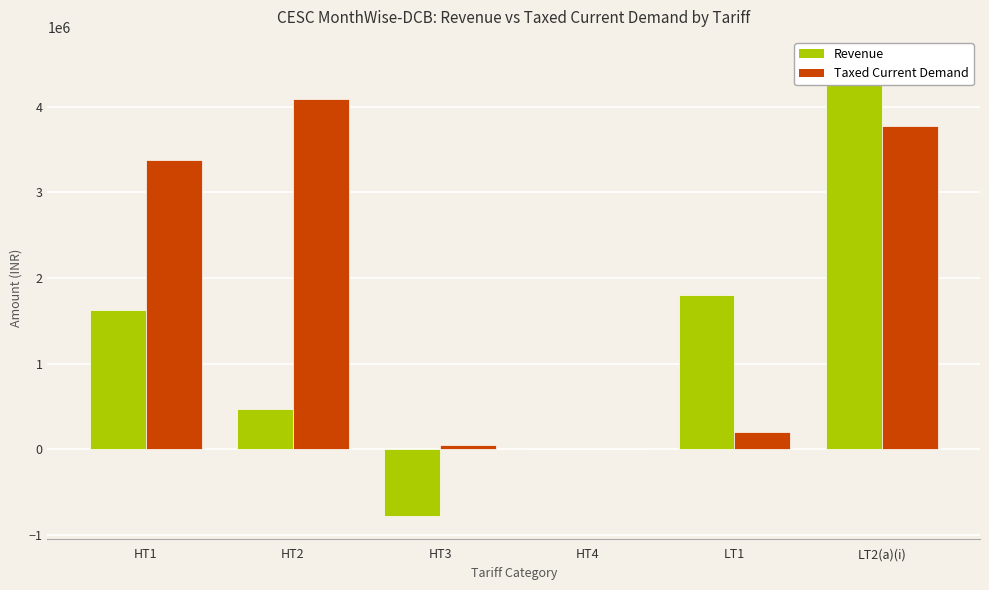

What is the minimum value shown in the chart?

-779595.6